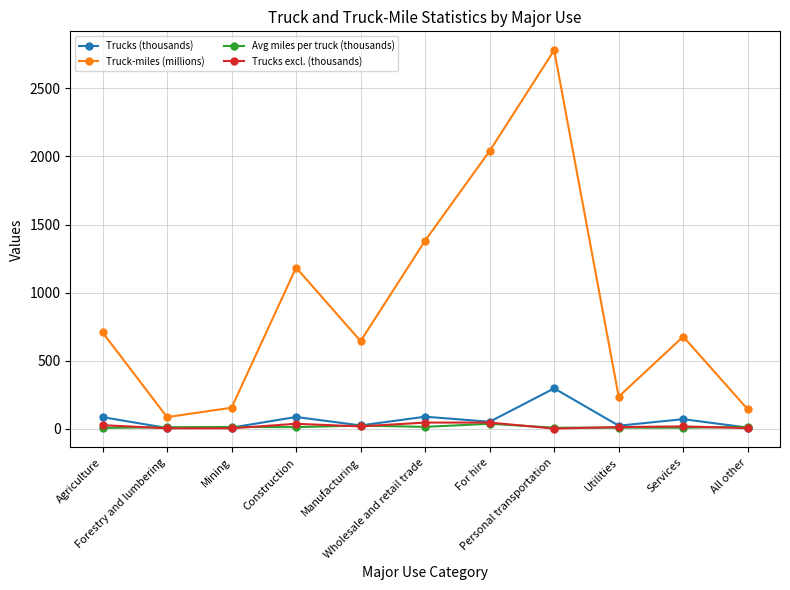

What is the highest value of the Trucks excl. (thousands) series?

47.0